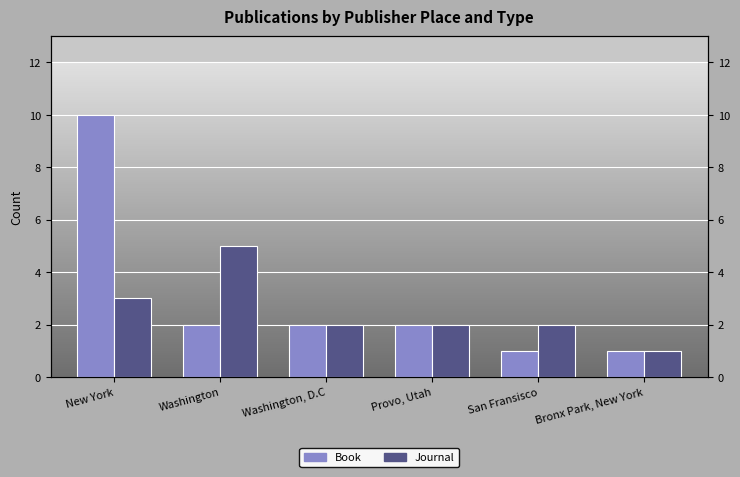

What is the label of the 6th bar from the right?

New York